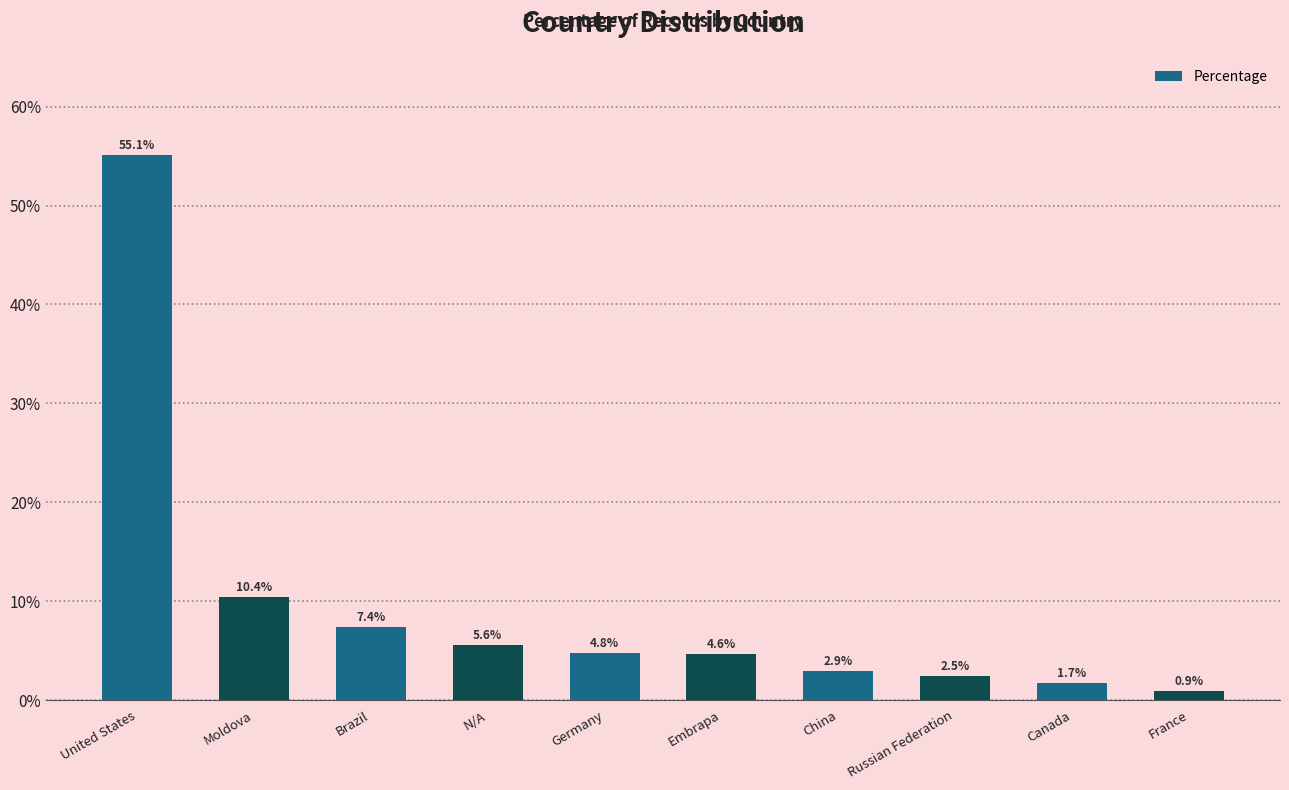

List the labels in order of value, smallest first.

France, Canada, Russian Federation, China, Embrapa, Germany, N/A, Brazil, Moldova, United States